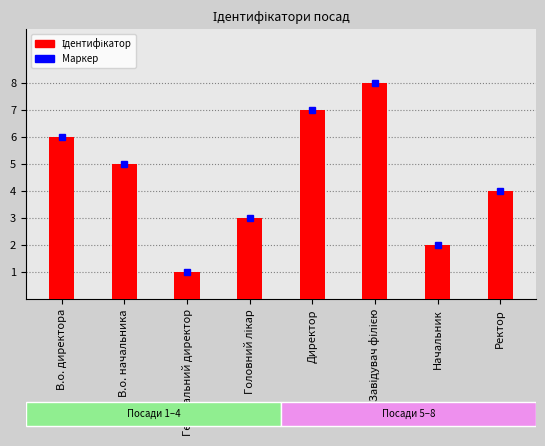

True or false: the data shows 4 at Ректор.

True